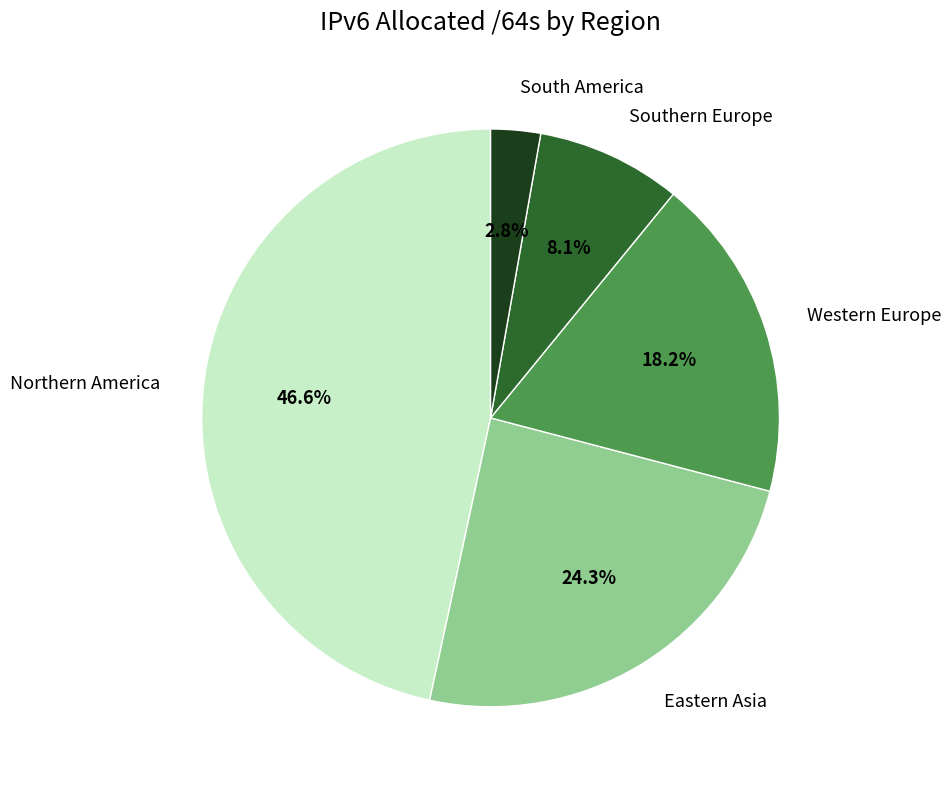

What is the ratio of the value at Southern Europe to the value at South America?

2.9